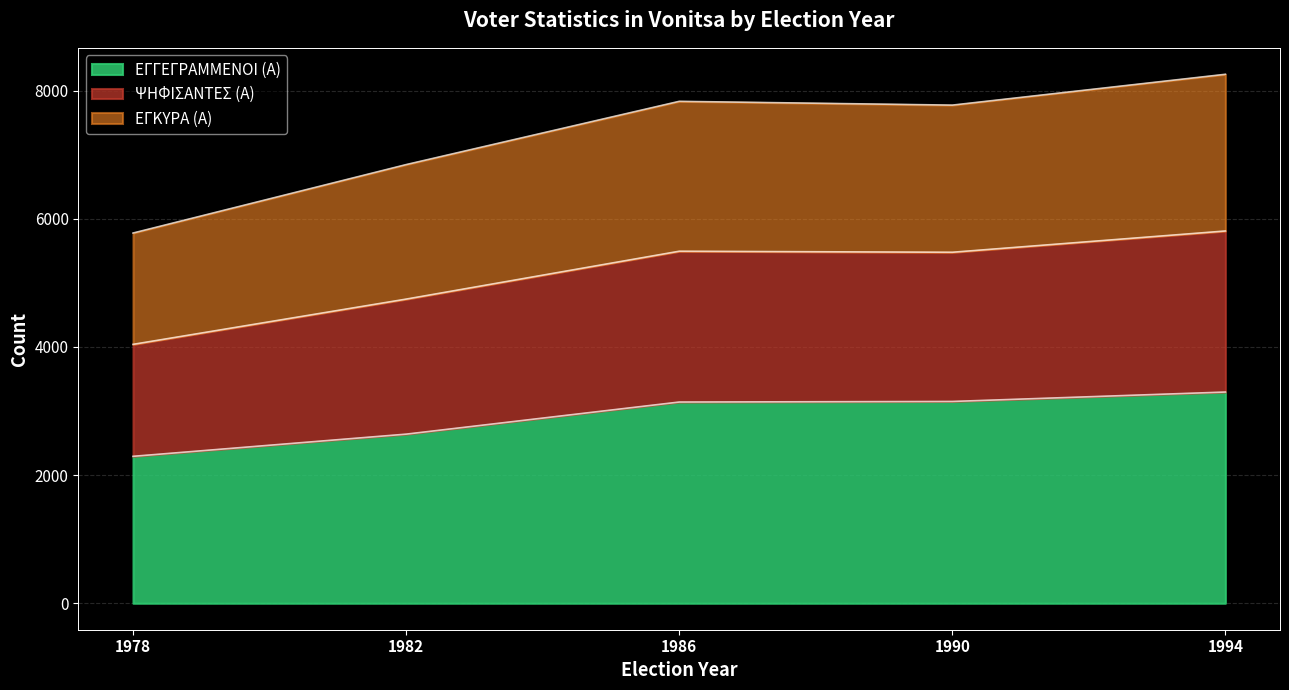

Which has a higher value, 1986 or 1990?

1990